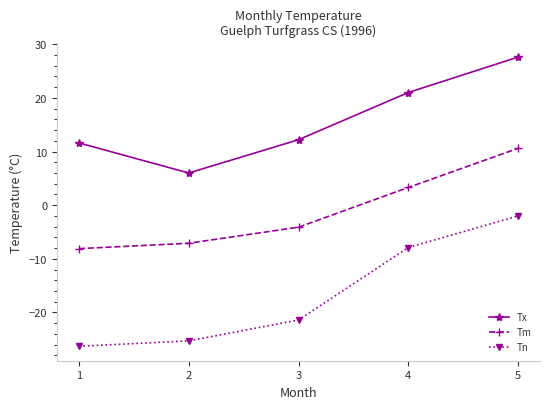

What is the sum of all Tm values?

-5.4